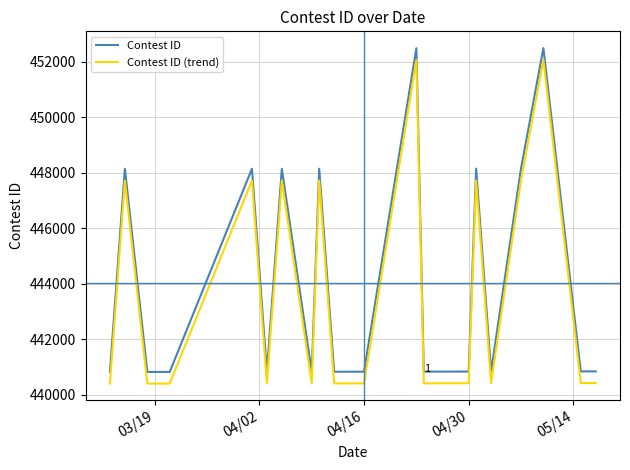

How many series are shown in this chart?

2